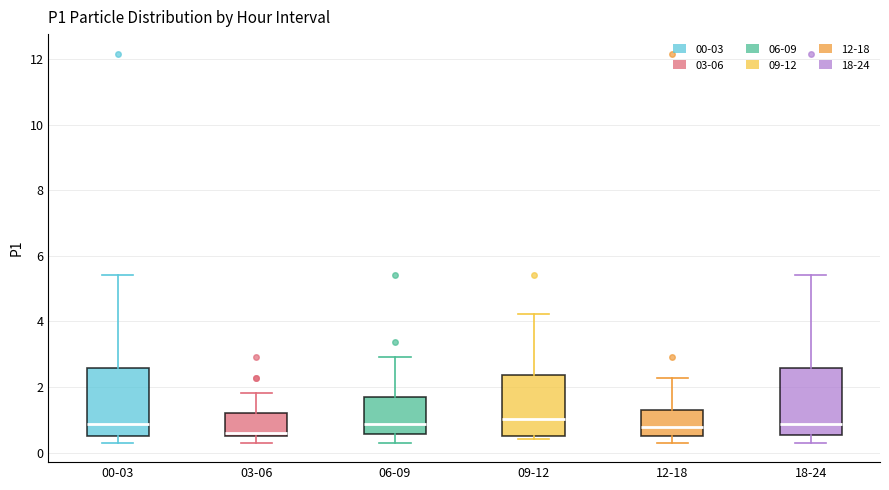

Where is the upper edge of the box for 18-24 on the y-axis? The values are not printed on the chart, so give them approximately, as read against the axis.

2.6